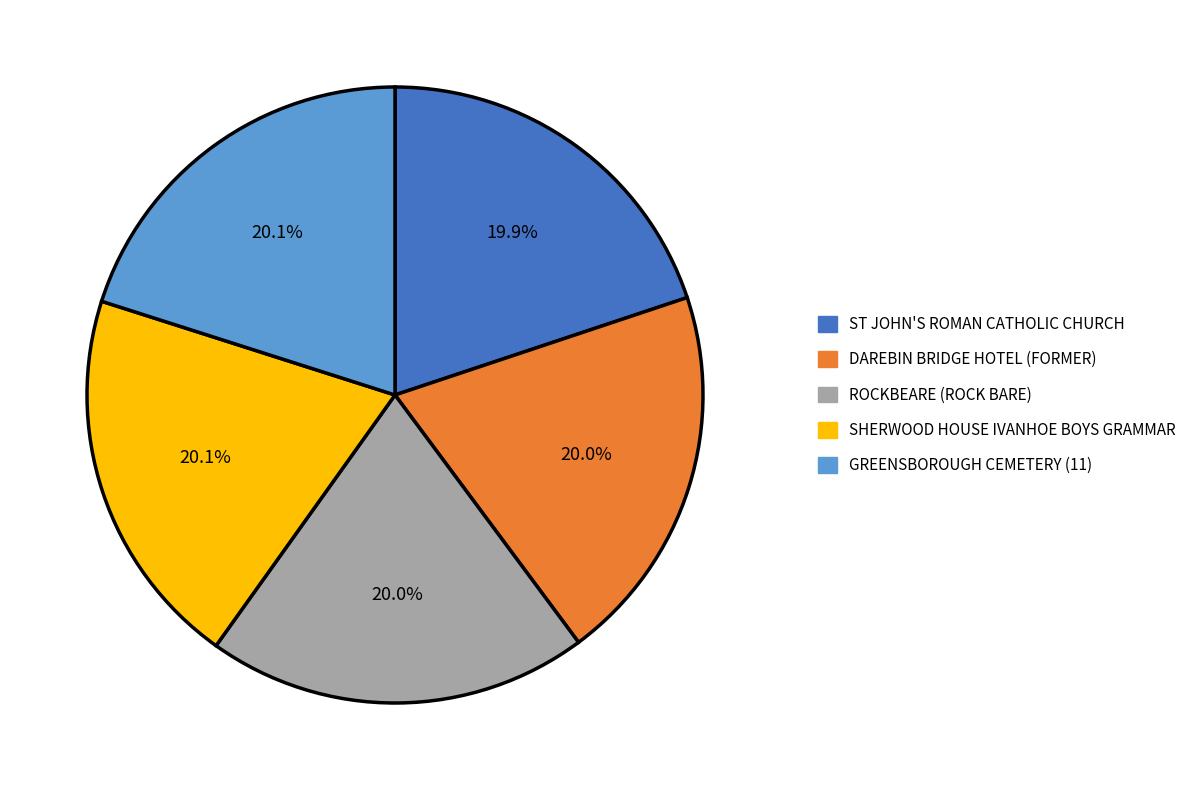

Does SHERWOOD HOUSE IVANHOE BOYS GRAMMAR account for over 50% of the chart?

No